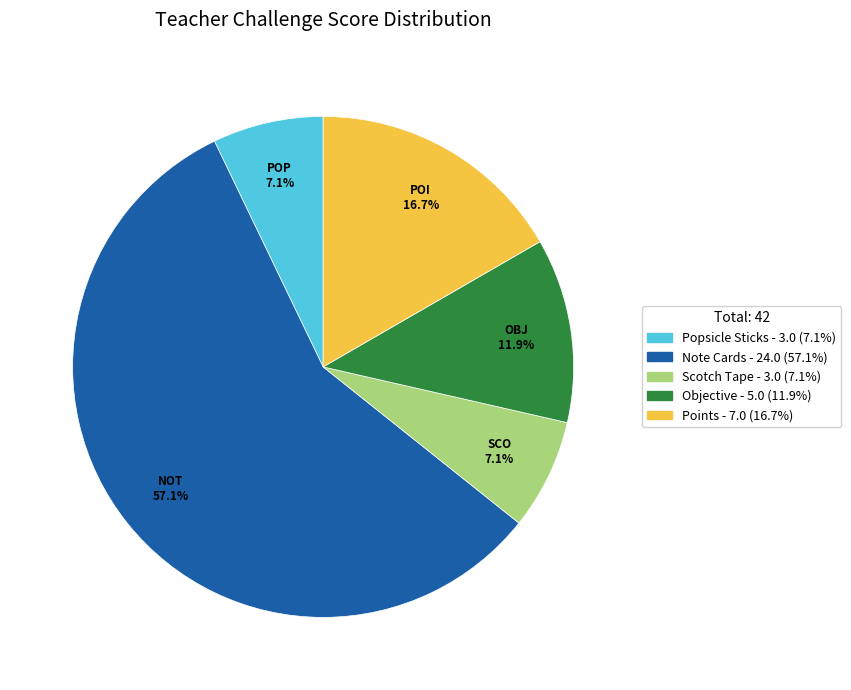

How many slices are in this pie chart?

5